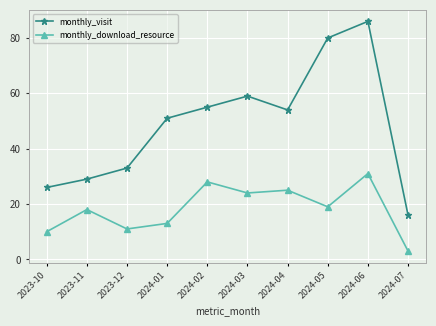

What are all the series names shown in the legend?

monthly_visit, monthly_download_resource